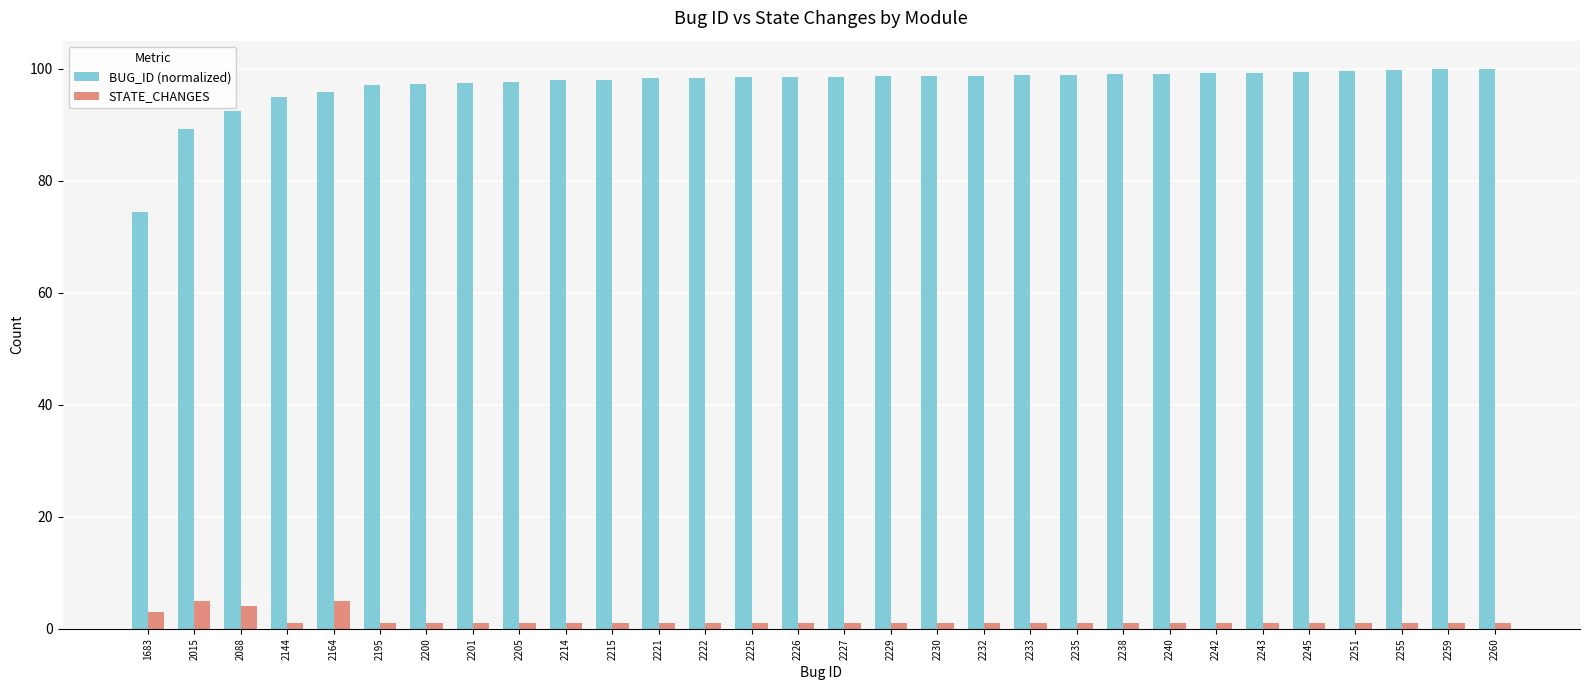

Is it true that STATE_CHANGES equals 1.0 at 2238?

True